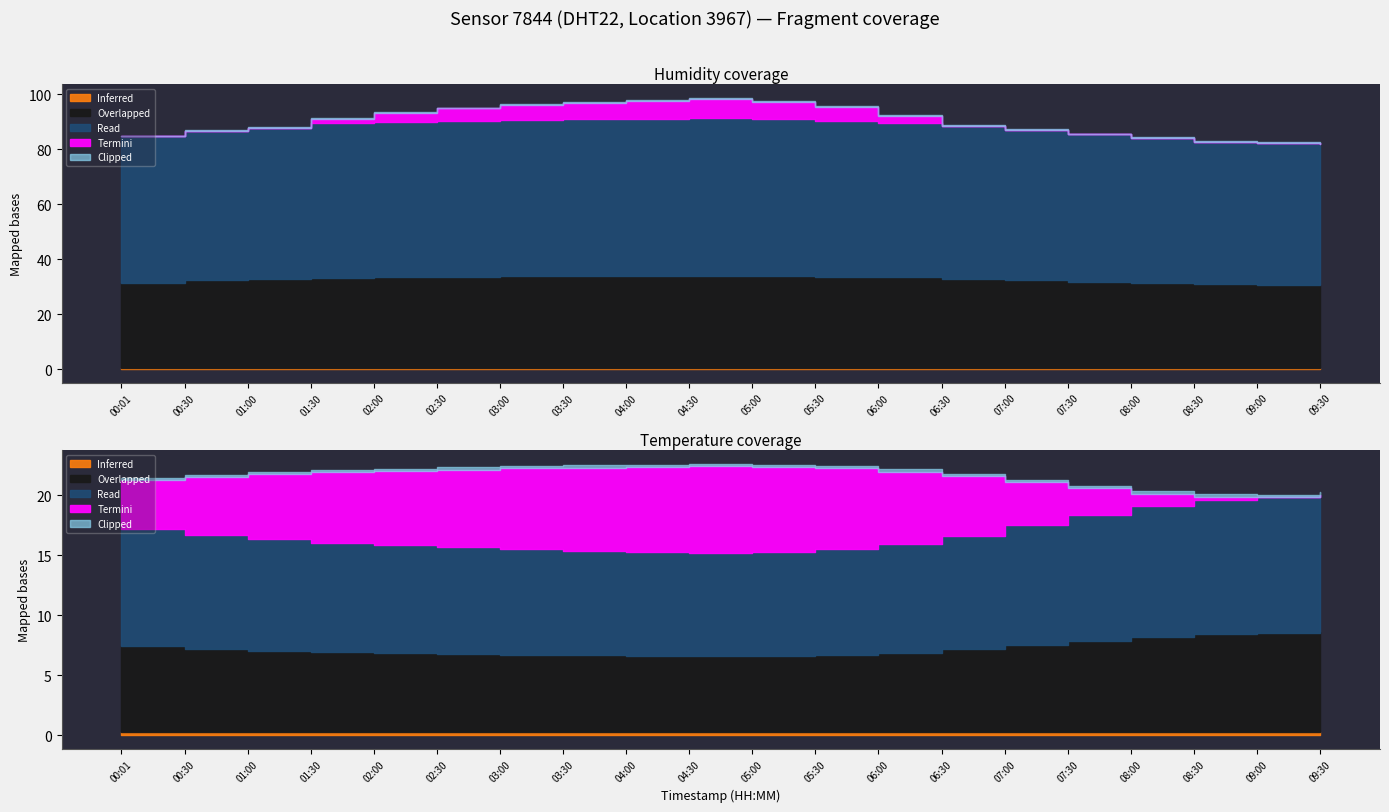

True or false: humidity and temperature cross at least once.

False